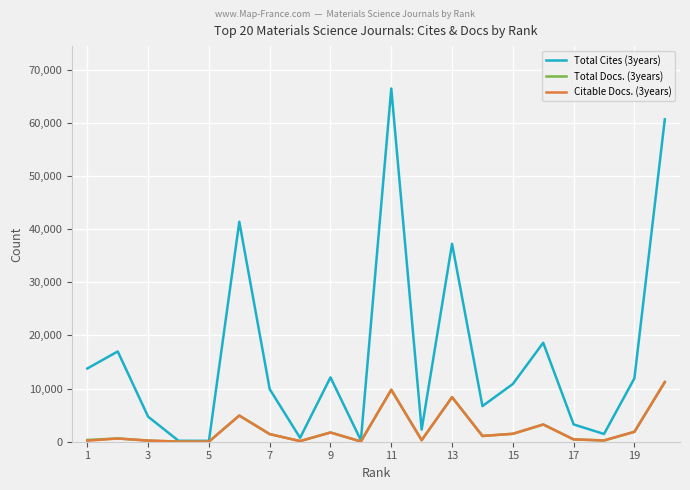

What is the maximum value shown in the chart?

66434